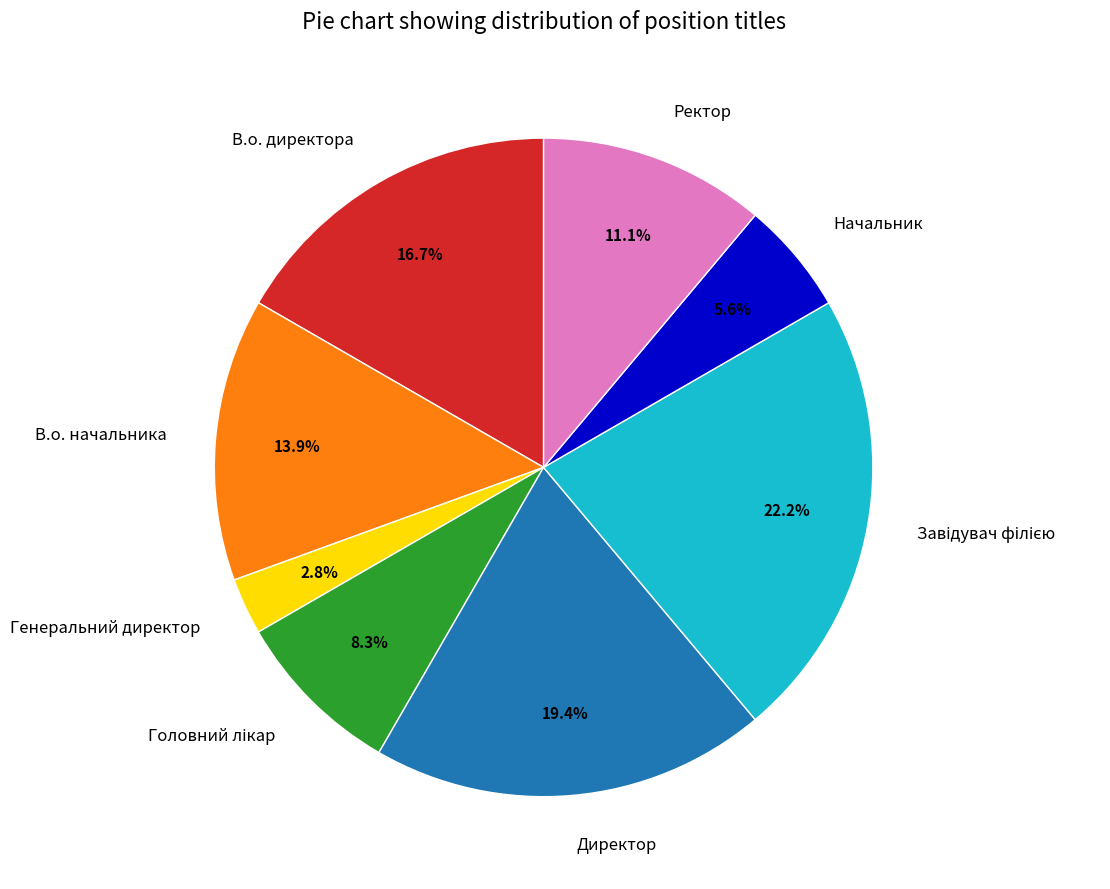

What portion of the pie excludes В.о. директора?

83.3%